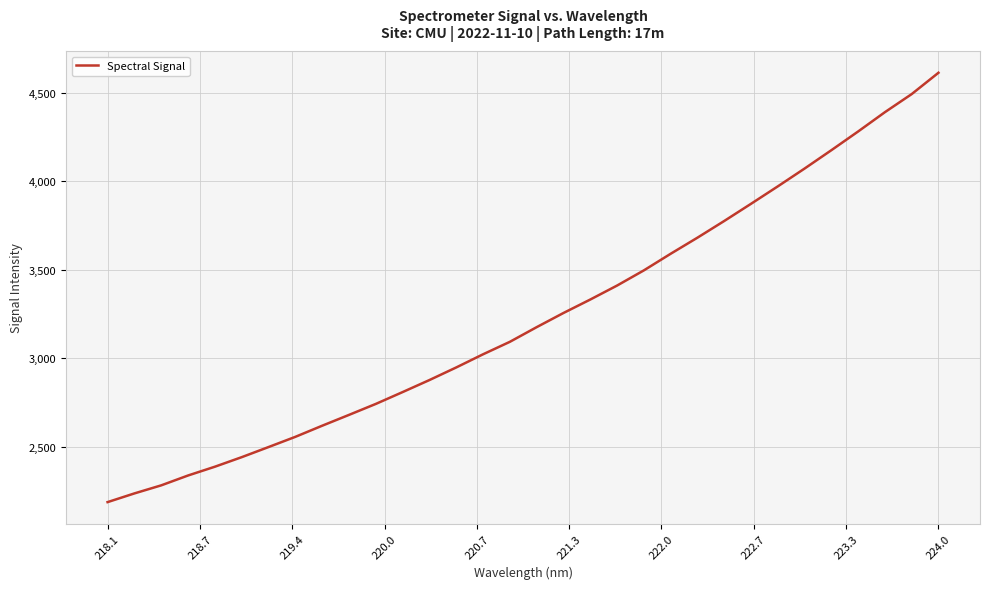

What is the greatest value displayed?

4612.7